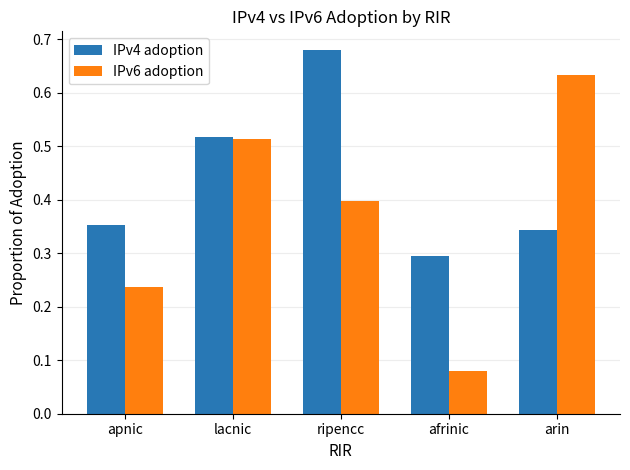

The IPv4 adoption series shows 0.3 at ripencc. True or false?

False